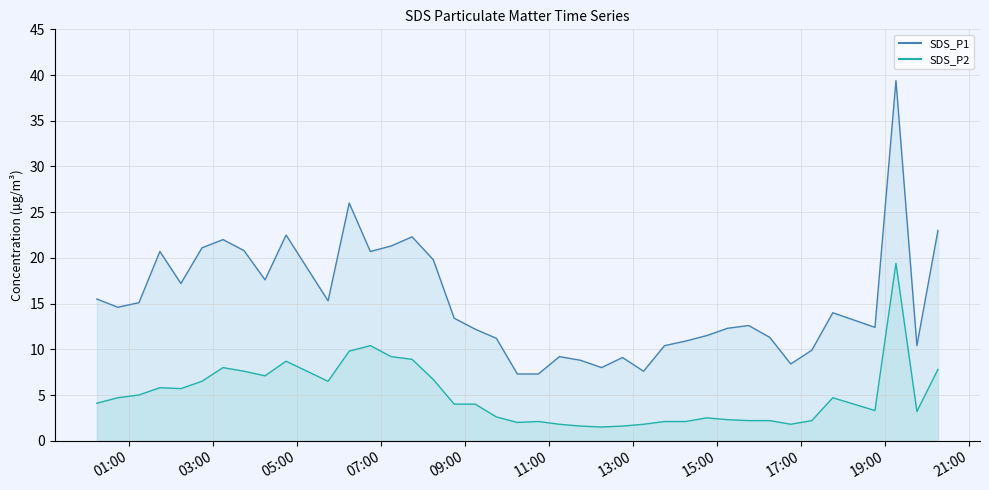

What is the value of the SDS_P2 point at the 2nd from the left?

4.7